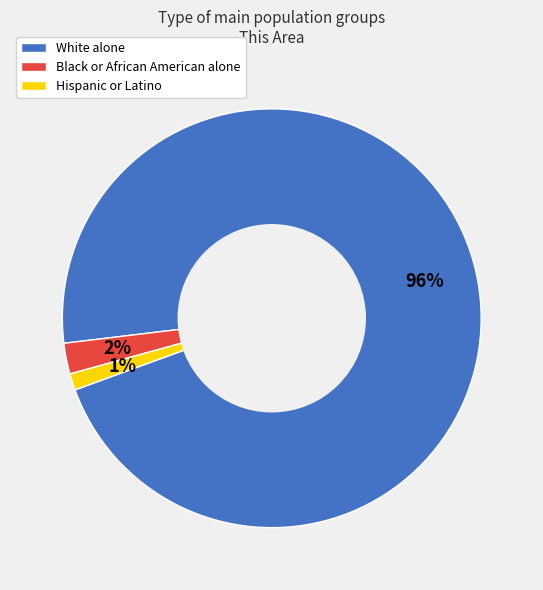

True or false: White alone accounts for 96% of the total.

True